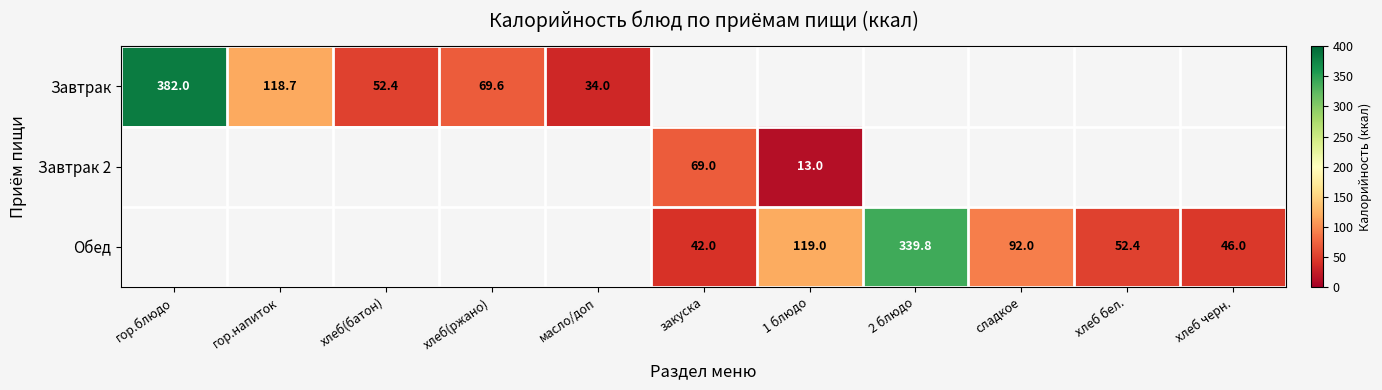

What is the smallest value displayed?

13.0